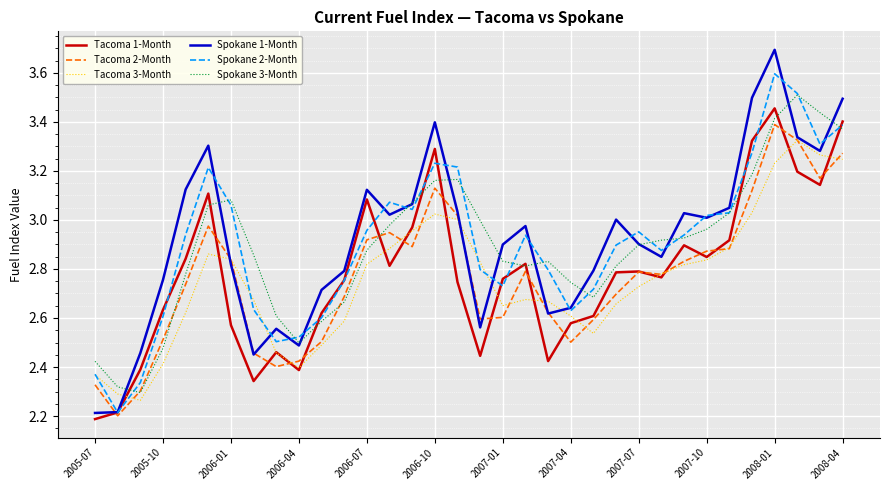

Which series has the widest spread of values?

Spokane 1-Month